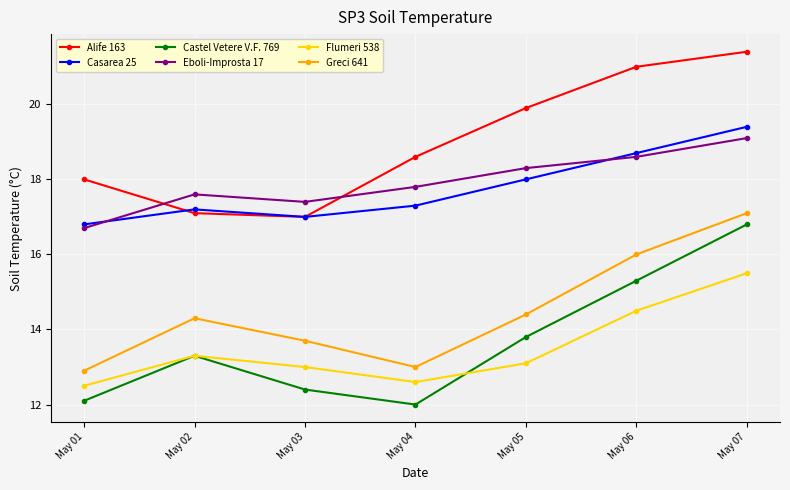

How many lines are shown in the chart?

6